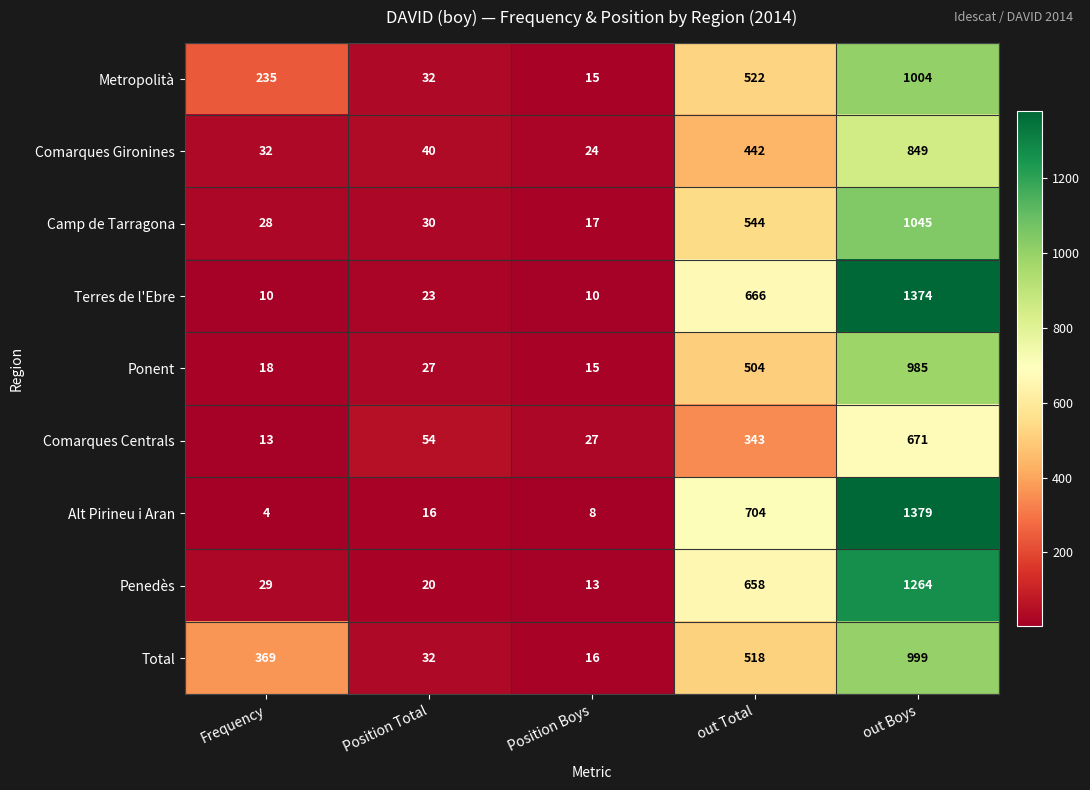

What is the total value across all series at Position Boys?

145